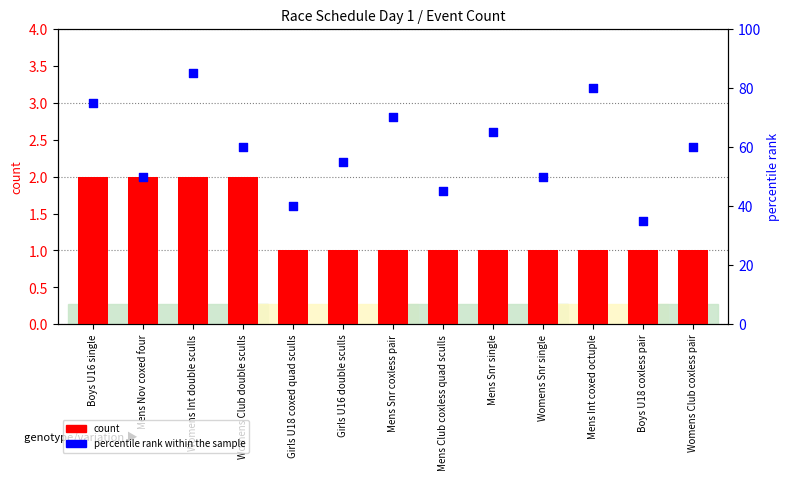

Is the value of percentile rank within the sample at Girls U16 double sculls greater than the value of count at Mens Snr coxless pair?

Yes